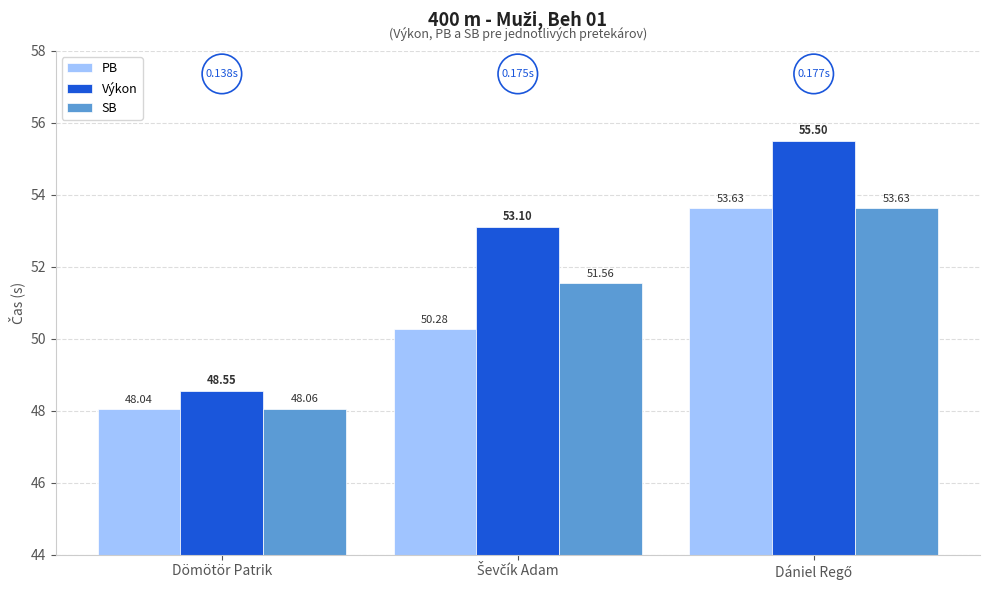

List the series in order of their overall mean, lowest first.

PB, SB, Výkon